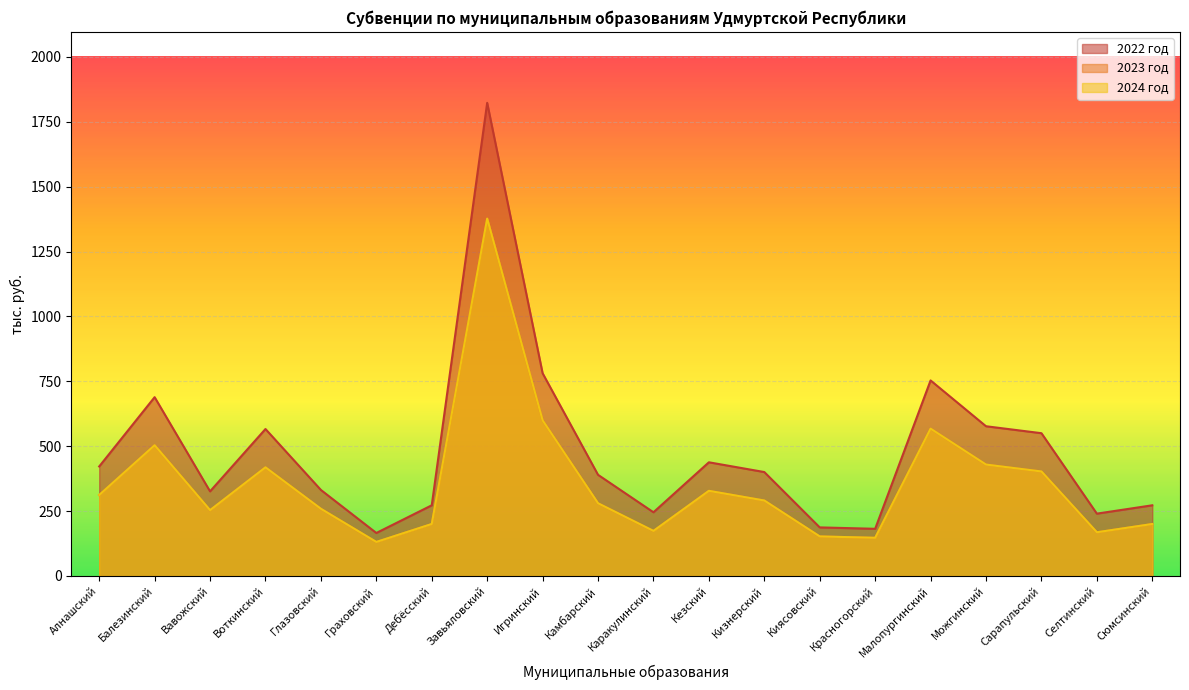

Which label corresponds to the largest value in the chart?

Завьяловский